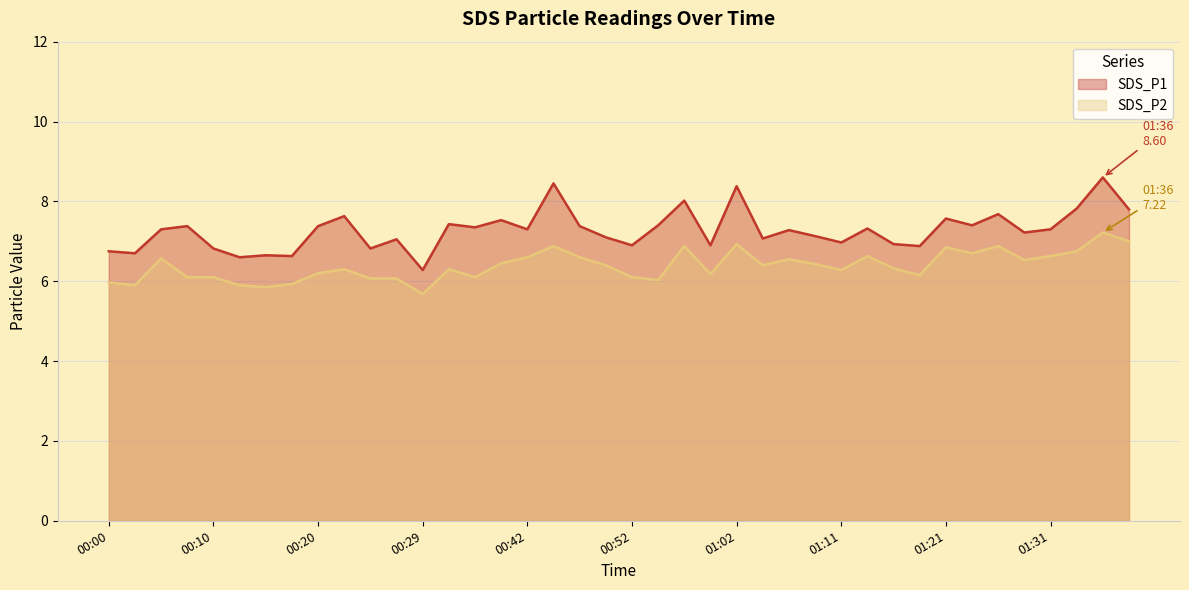

Does the chart have visible grid lines?

Yes